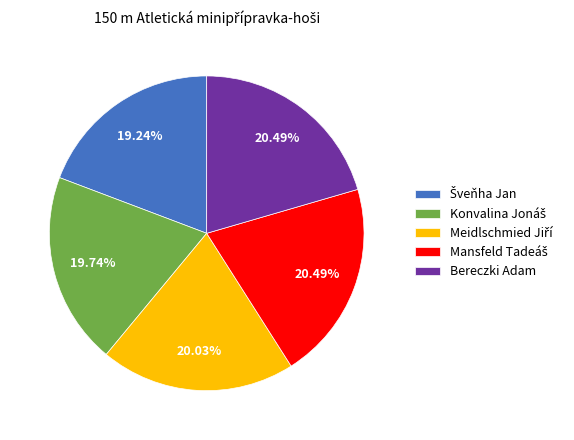

Does any single category account for the majority?

No